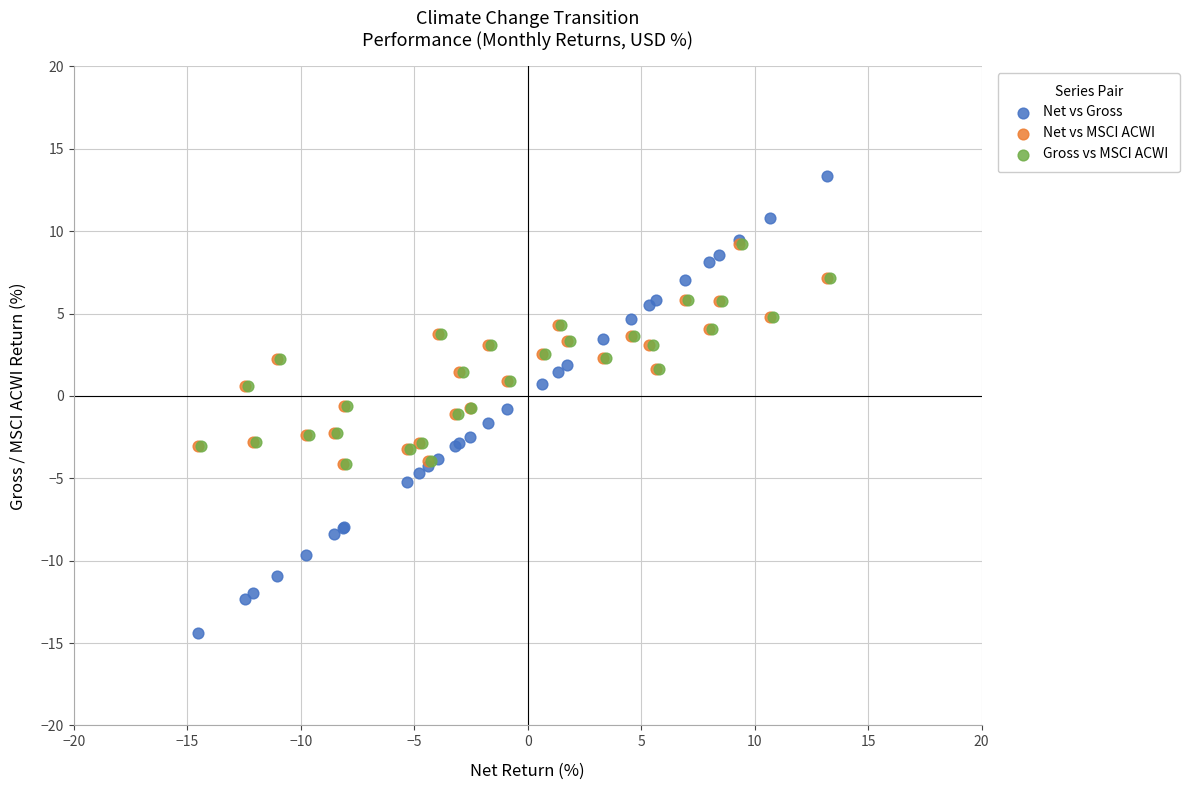

Which series contains the highest Y value?

Net vs Gross